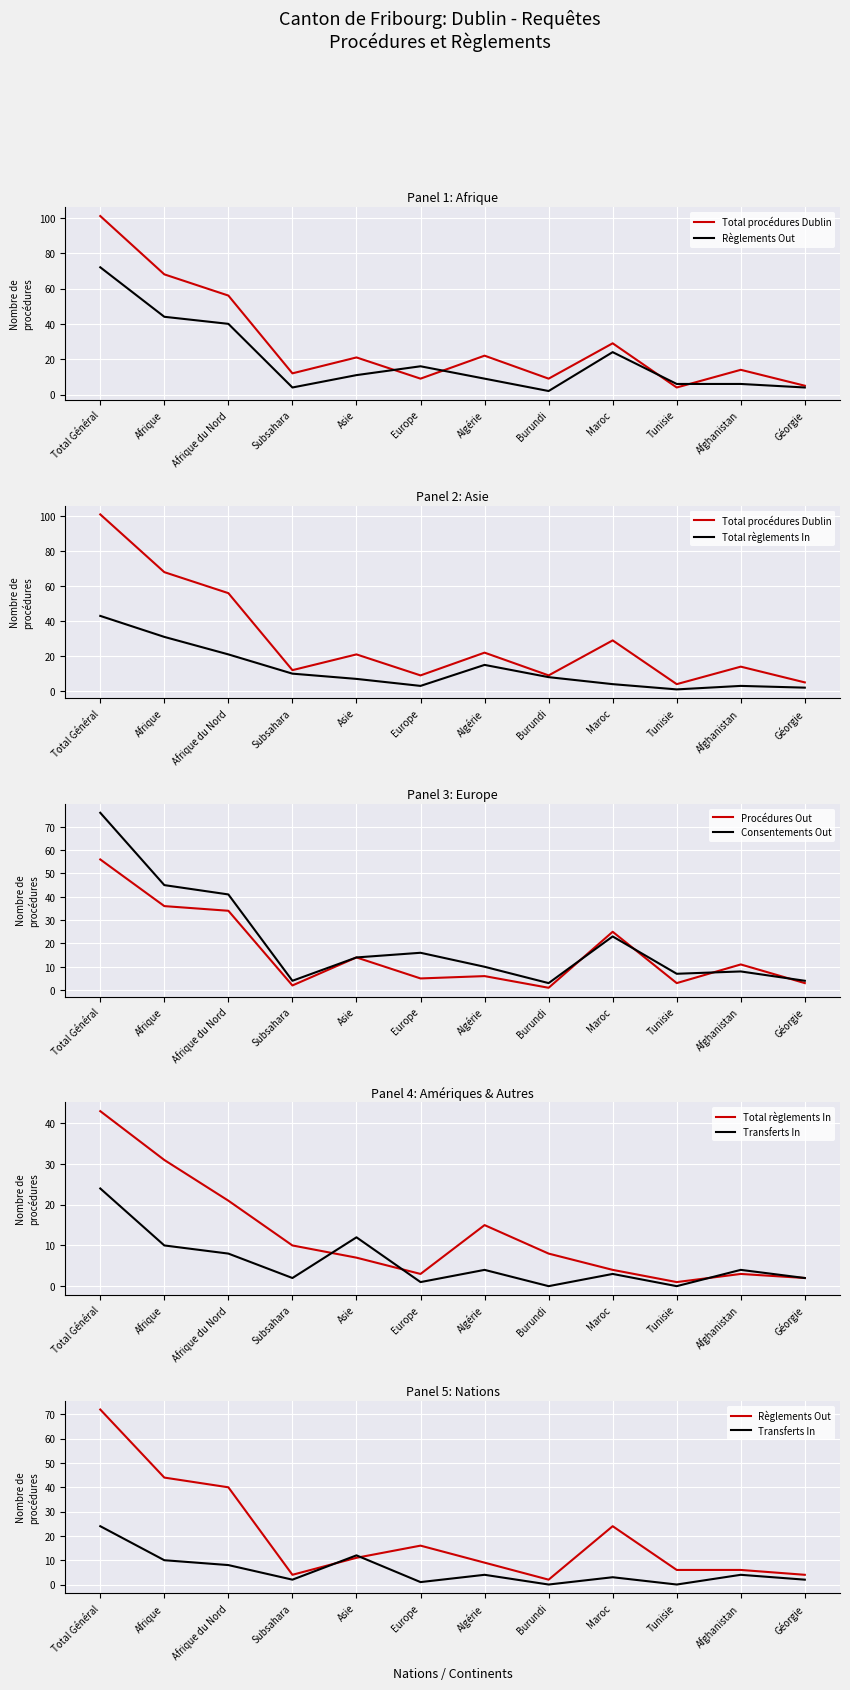

How many data points in Procédures Out are above 11?

5